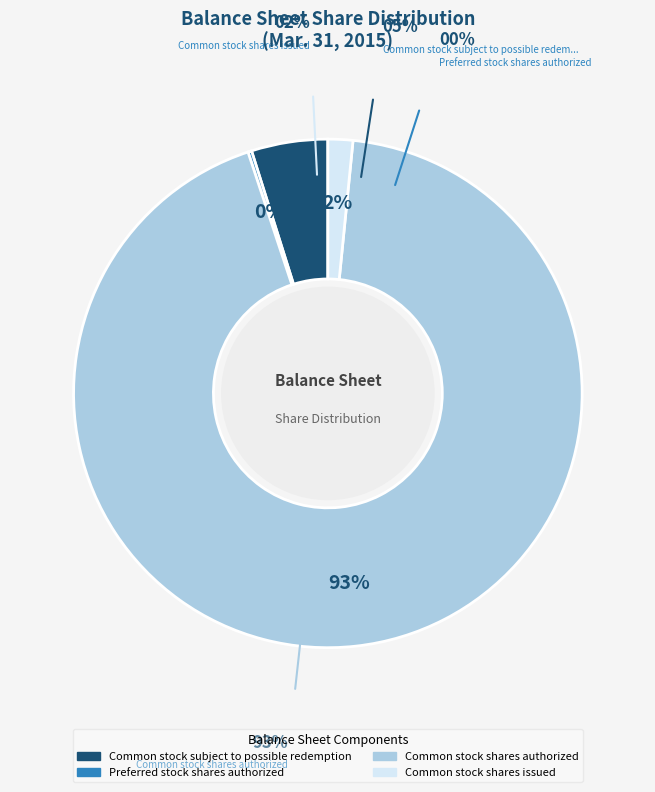

Is it true that Common stock subject to possible redemption is 5% of the pie?

True